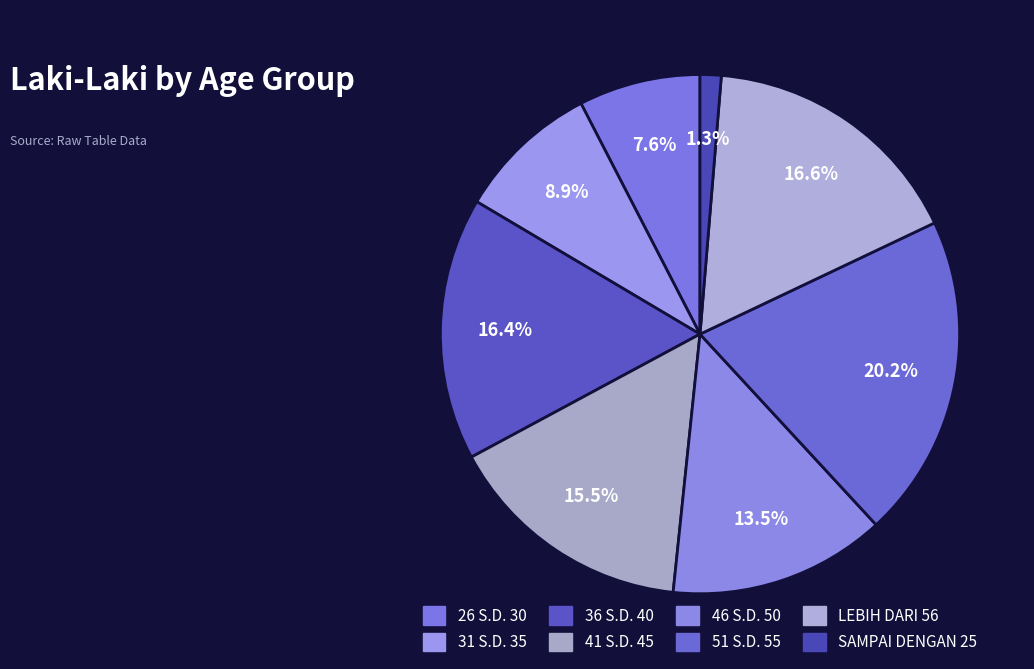

Count the number of slices in the pie.

8